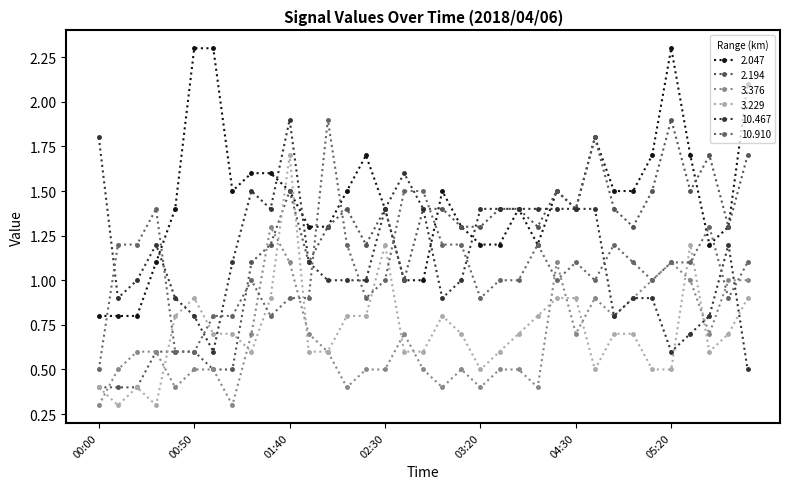

Which label corresponds to the smallest value in the chart?

00:00